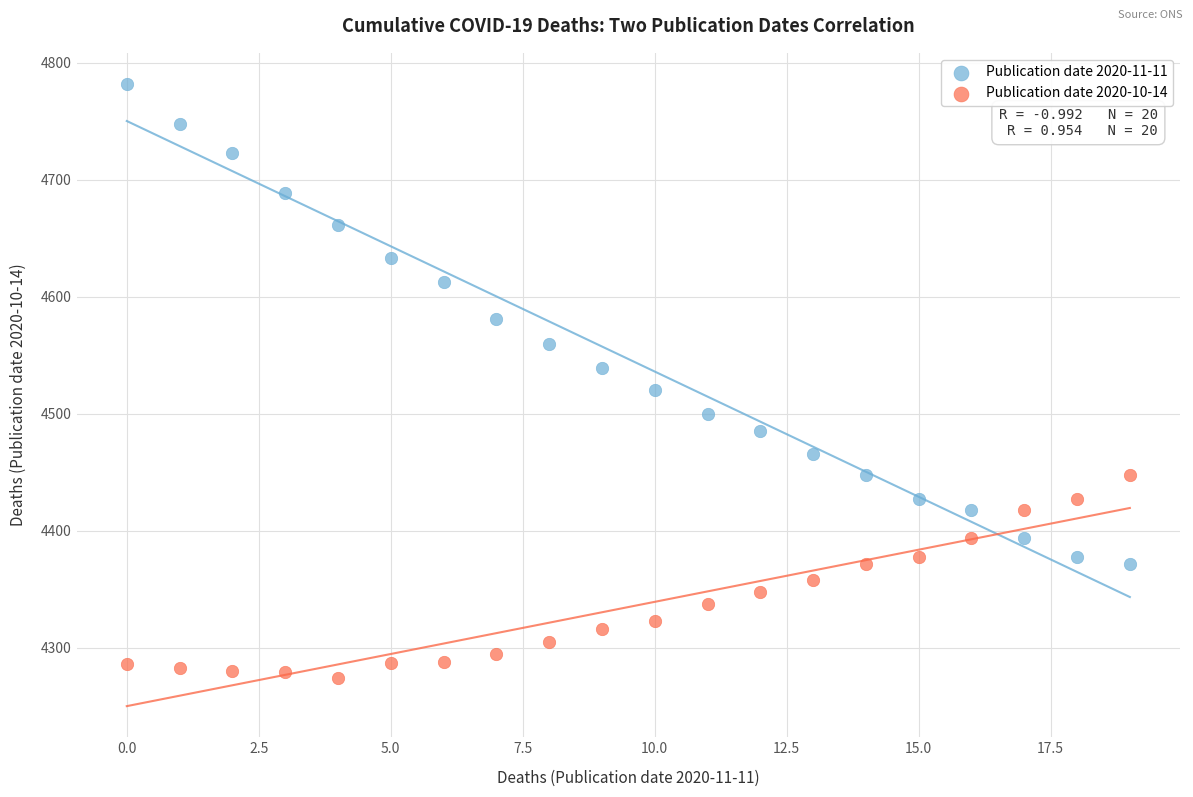

Which series contains the highest Y value?

Publication date 2020-11-11